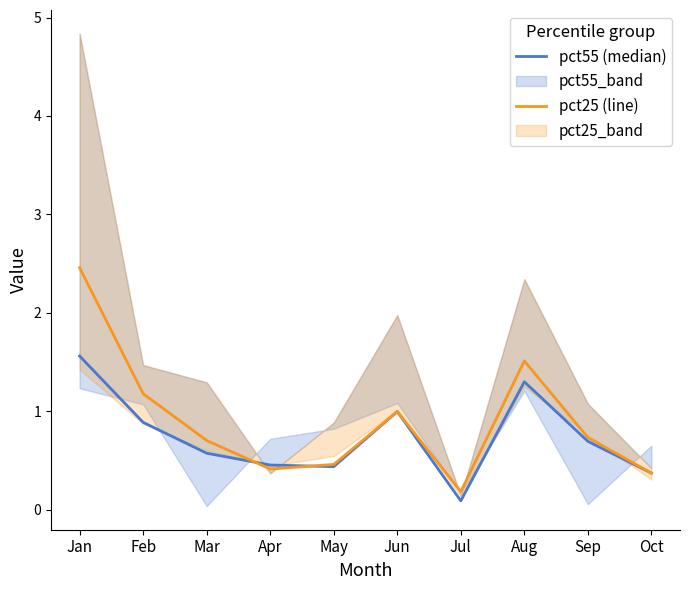

What is the maximum value for pct55 (median)?

1.6